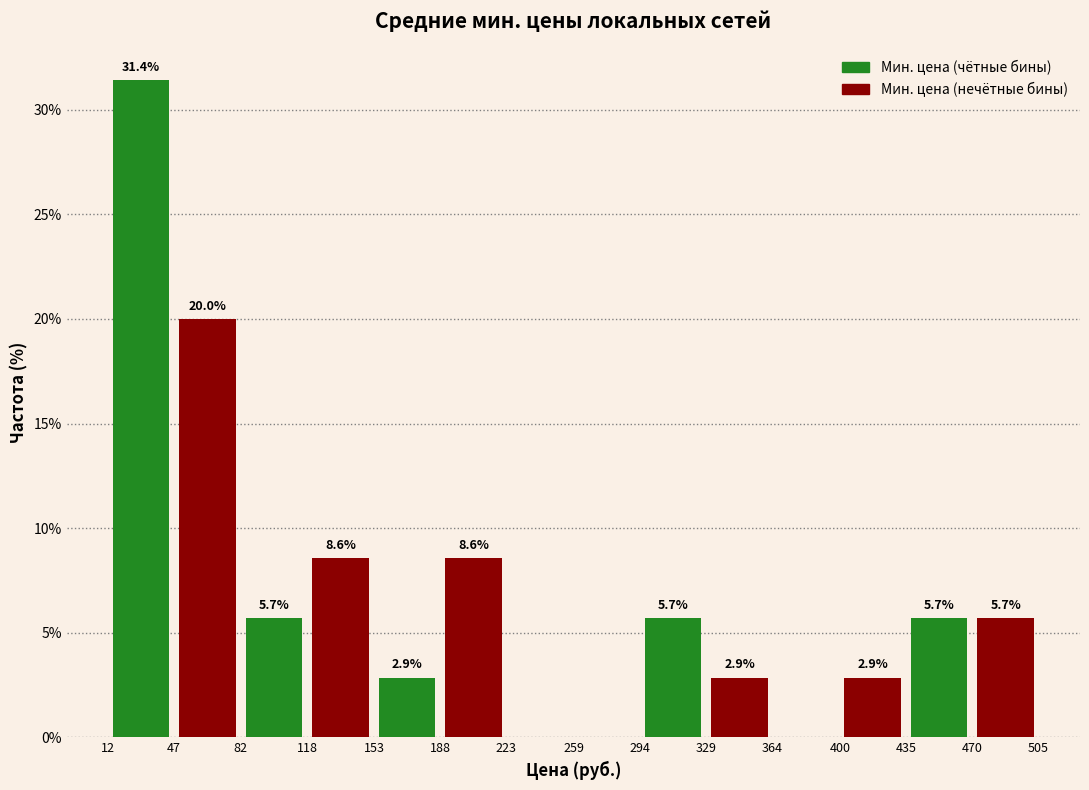

Reading right to left, what are all the values shown in this chart?

Мин. цена (чётные бины): 470=5.7	400=0.0	329=5.7	259=0.0	188=2.9	118=5.7	47=31.4
Мин. цена (нечётные бины): 470=5.7	400=2.9	329=2.9	259=0.0	188=8.6	118=8.6	47=20.0